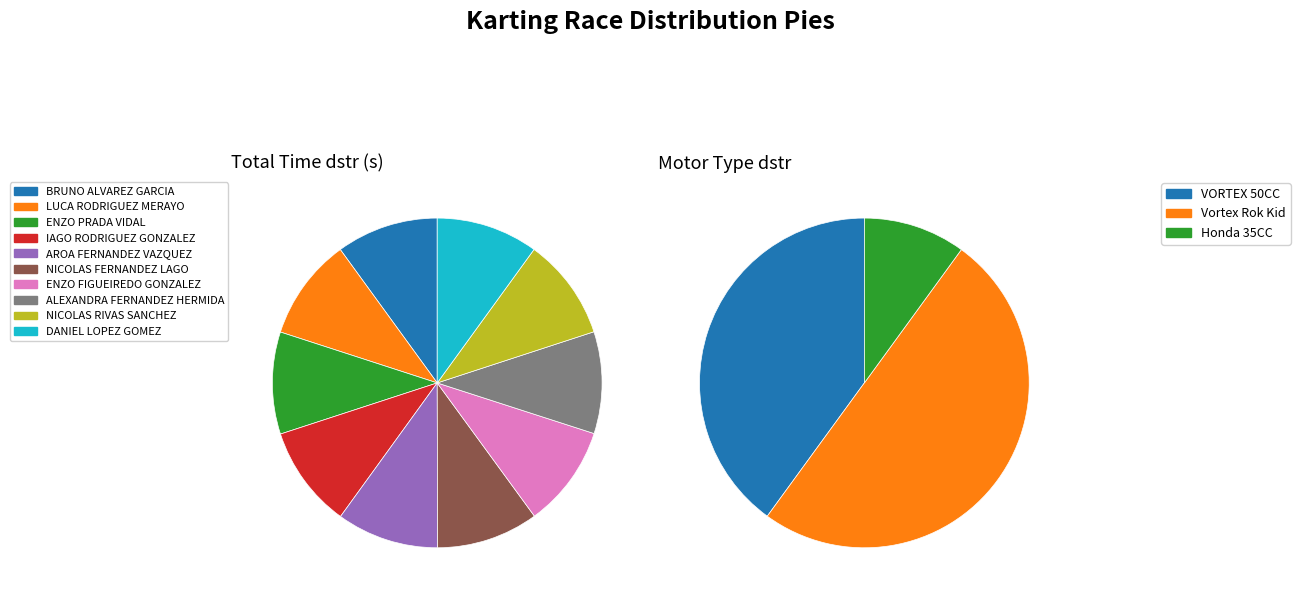

Is there any slice that represents more than half of the pie?

No